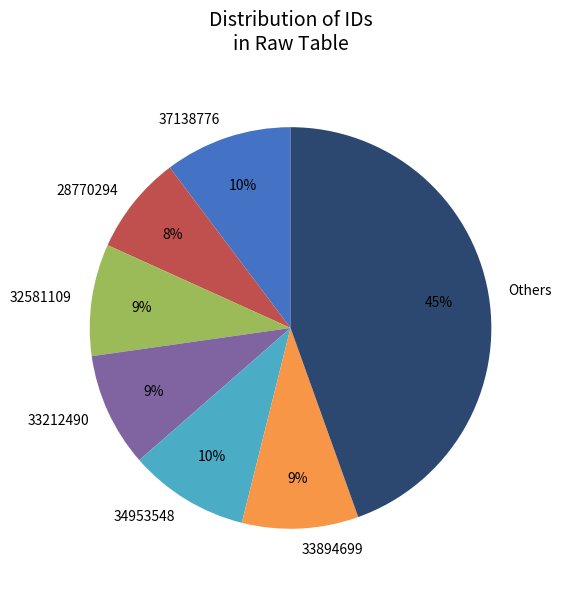

Is it true that 33894699 is 3% of the pie?

False